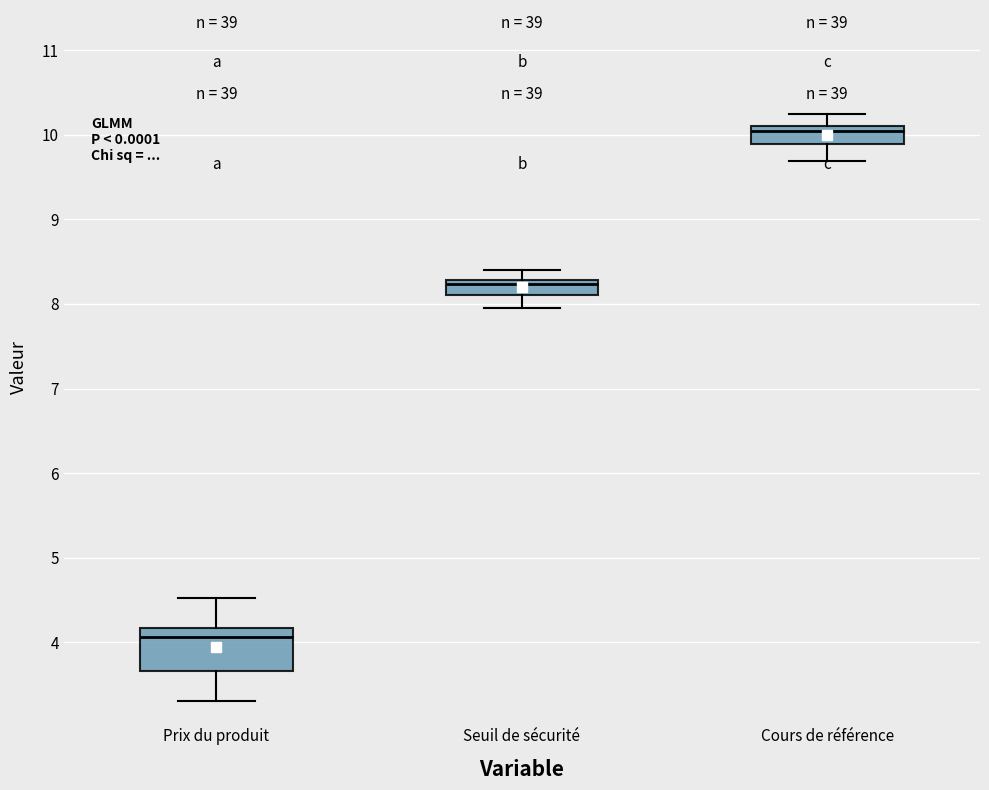

Which box has the highest median line?

Cours de référence